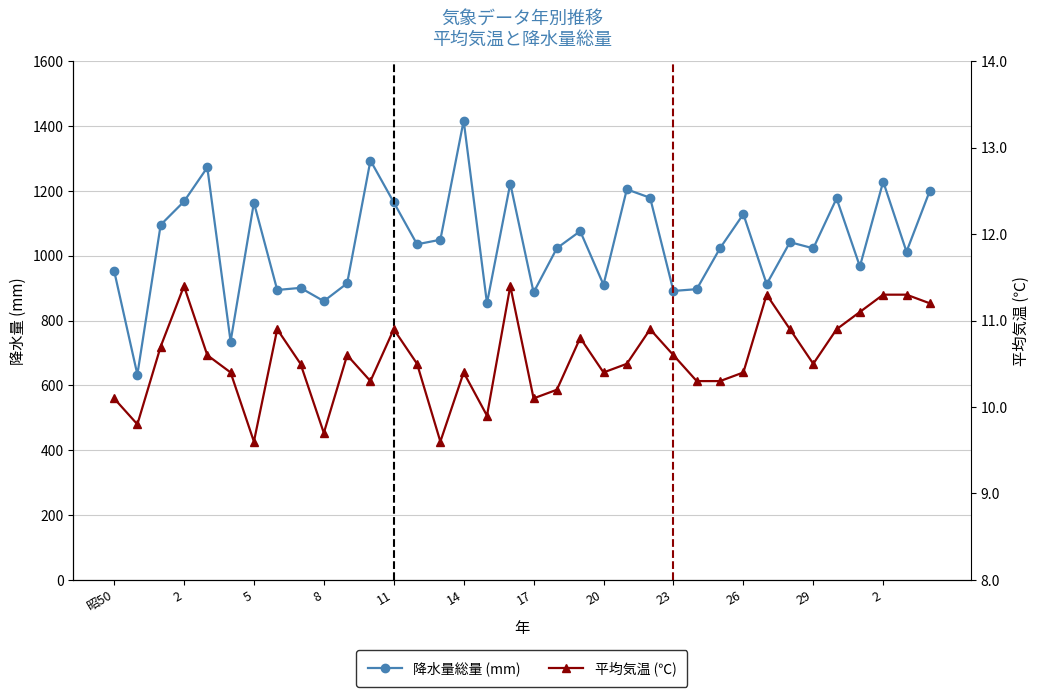

True or false: 降水量総量 (mm) and 平均気温 (℃) intersect in this chart.

False